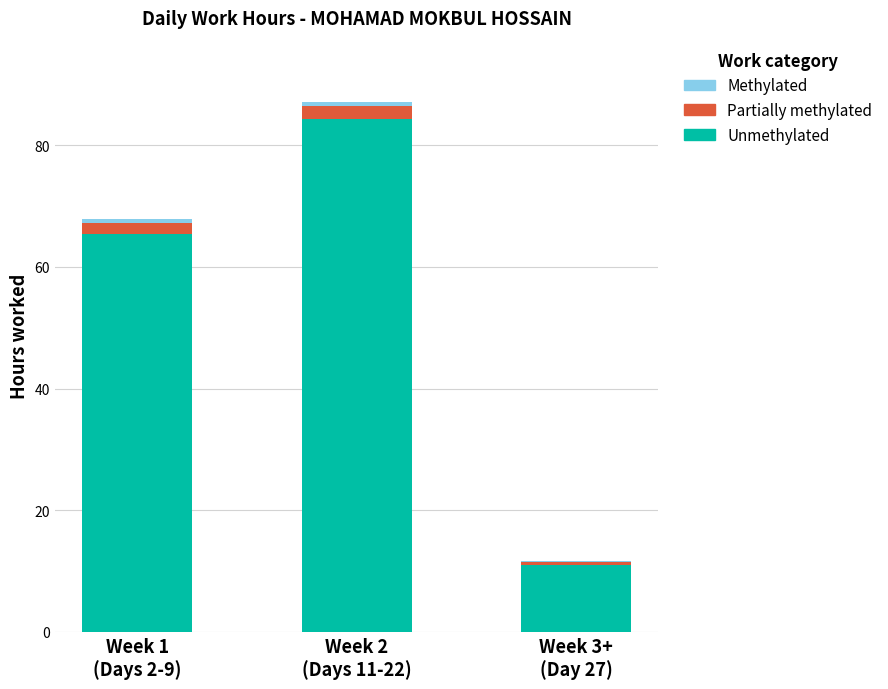

How many values in the Unmethylated series exceed 65?

2